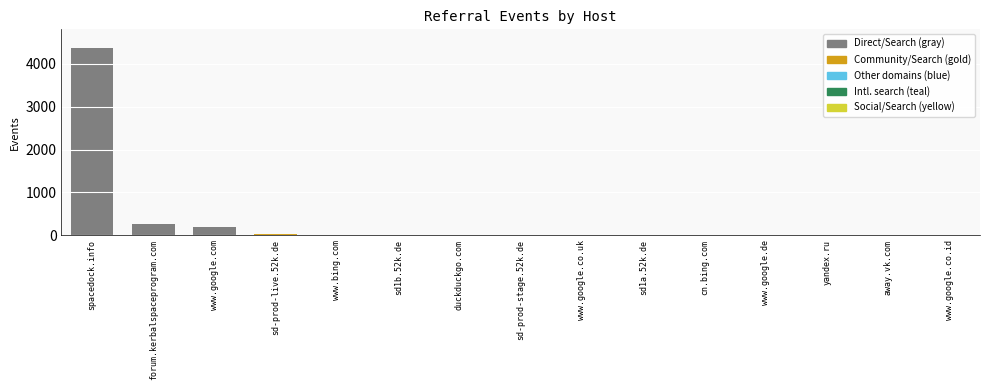

The value at www.google.de is 2. True or false?

True